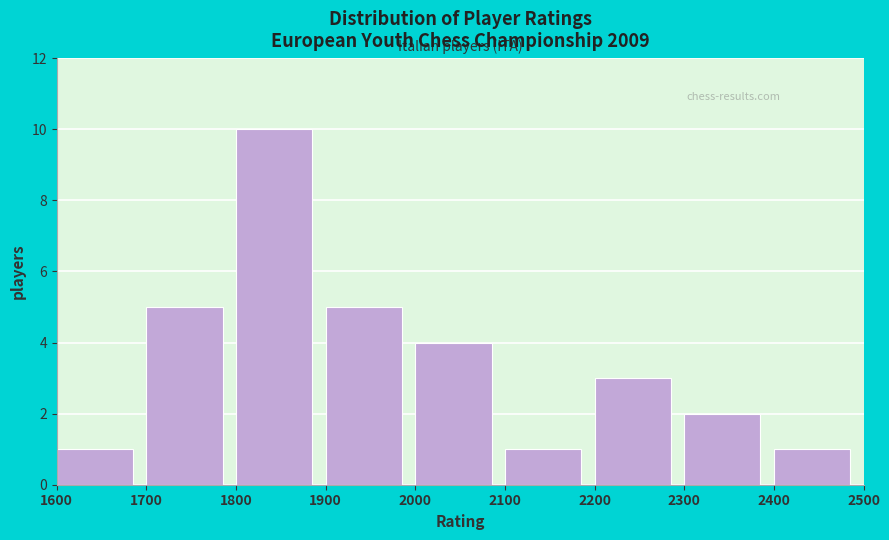

Reading left to right, list every bar in this chart as the range it spans on the x-axis followed by its height. The values are not printed on the chart, so give them approximately, as read against the axis.

1600 to 1700: 1
1700 to 1800: 5
1800 to 1900: 10
1900 to 2000: 5
2000 to 2100: 4
2100 to 2200: 1
2200 to 2300: 3
2300 to 2400: 2
2400 to 2500: 1